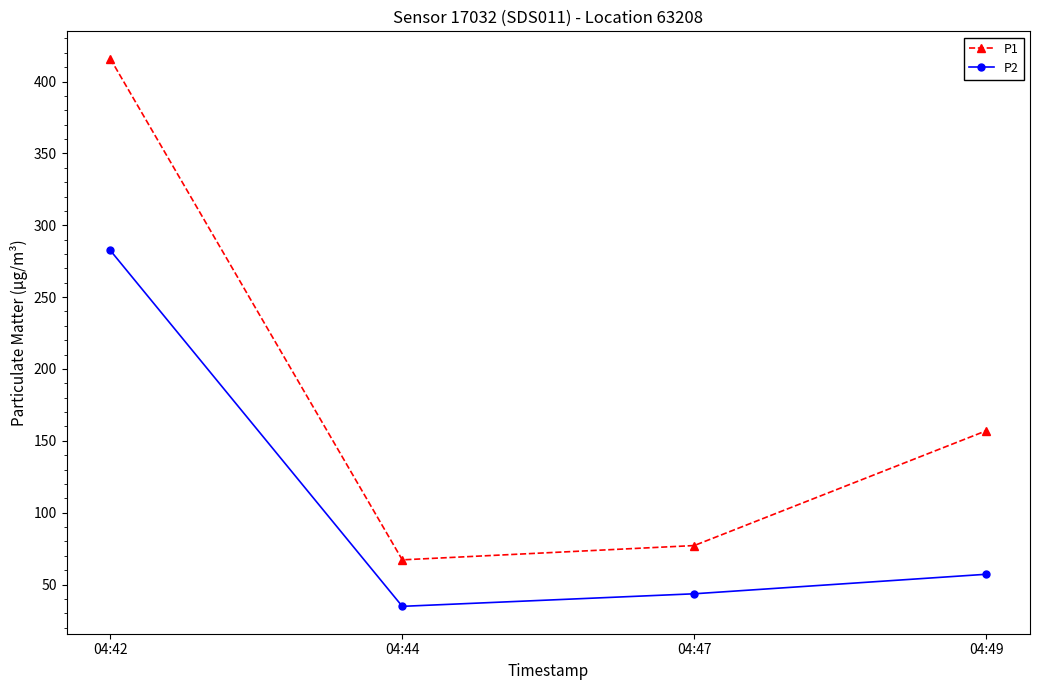

Where does the P1 series first go above 157?

04:42